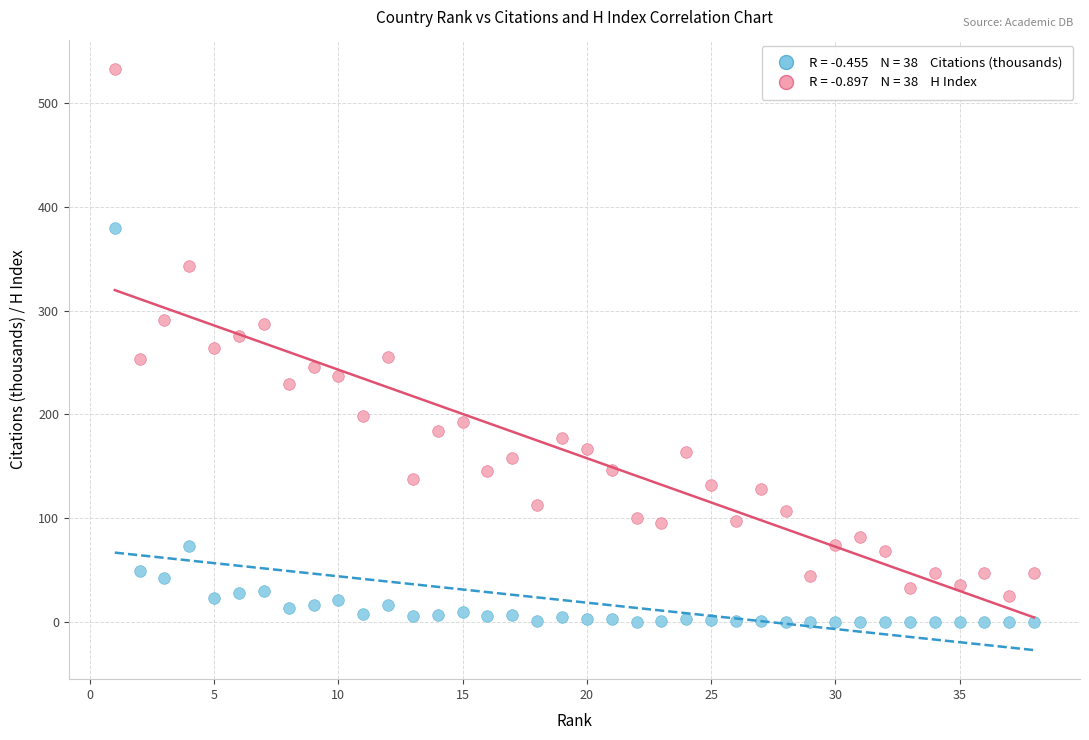

Across all data points, what is the range of X values (max minus min)?

37.0